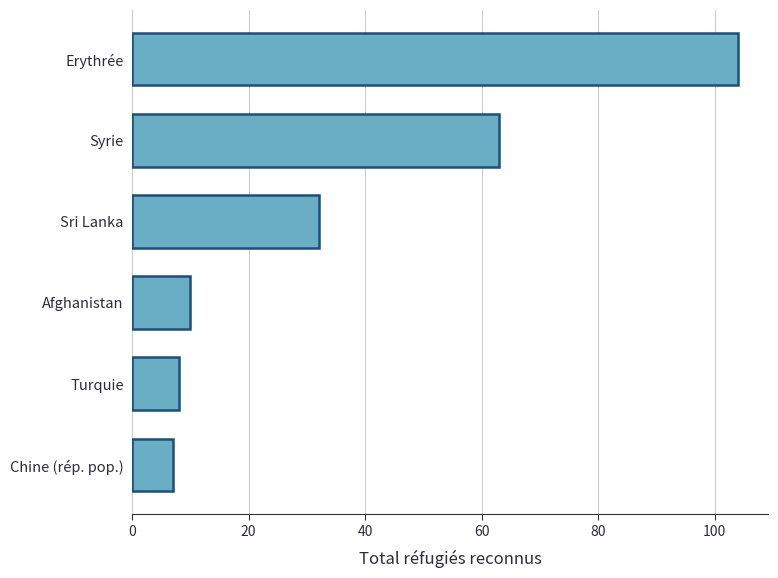

Are the bars grouped side by side (vs. stacked)?

No